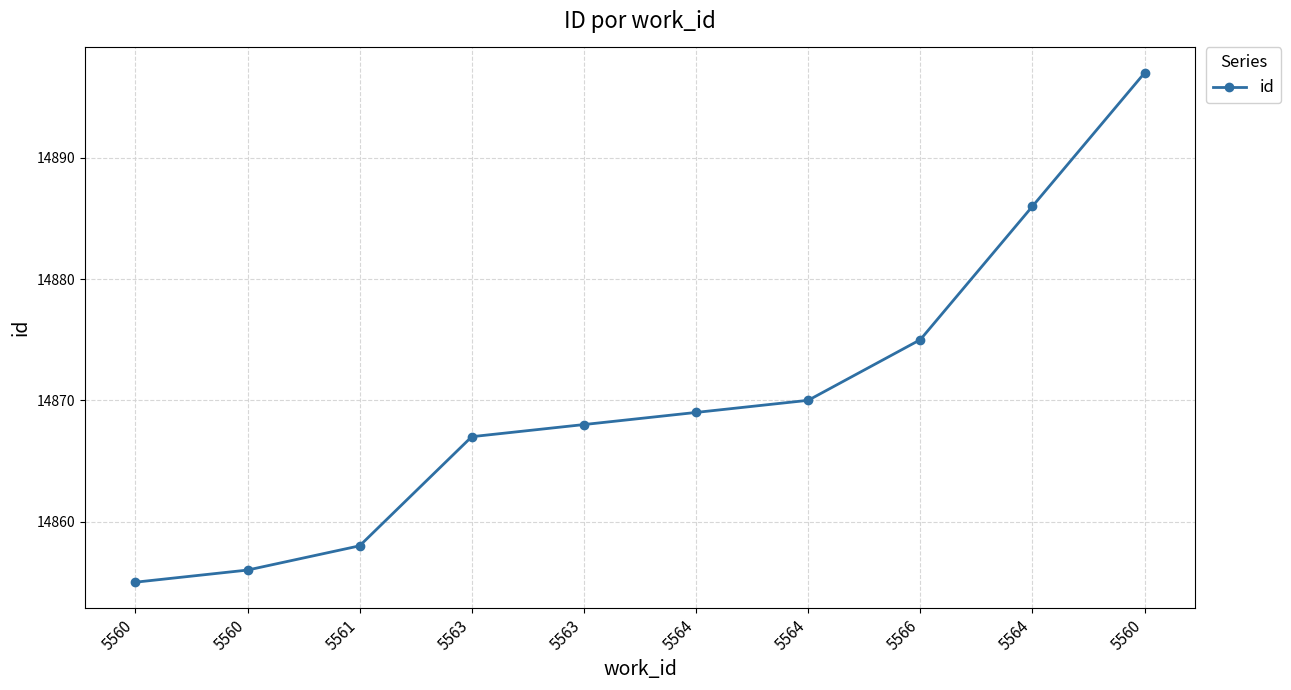

What is the minimum value shown in the chart?

14855